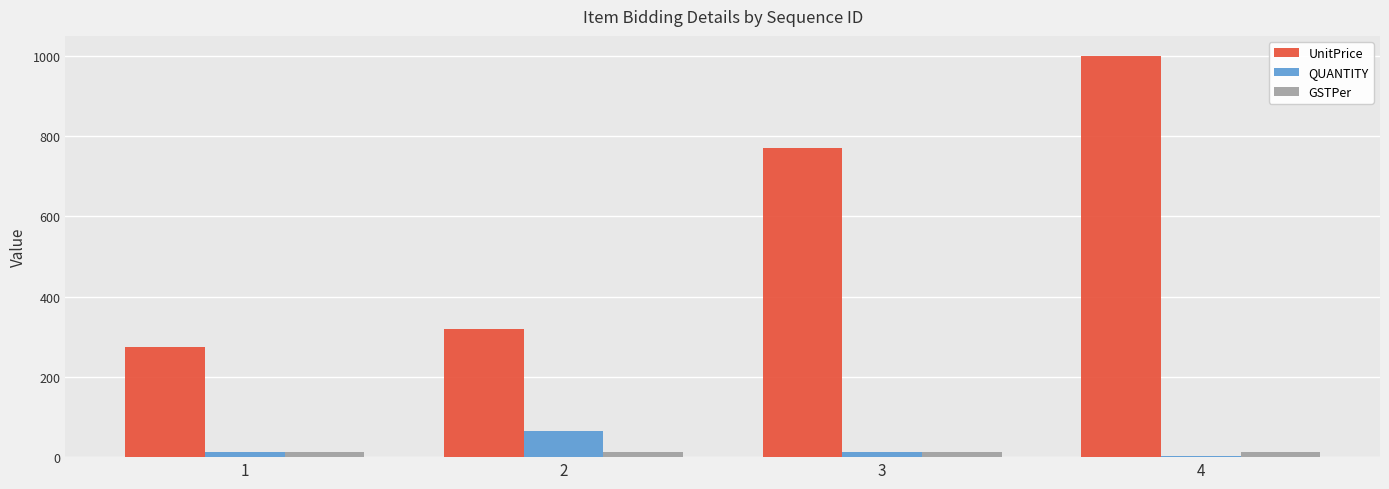

Is it true that UnitPrice equals 372 at 3?

False